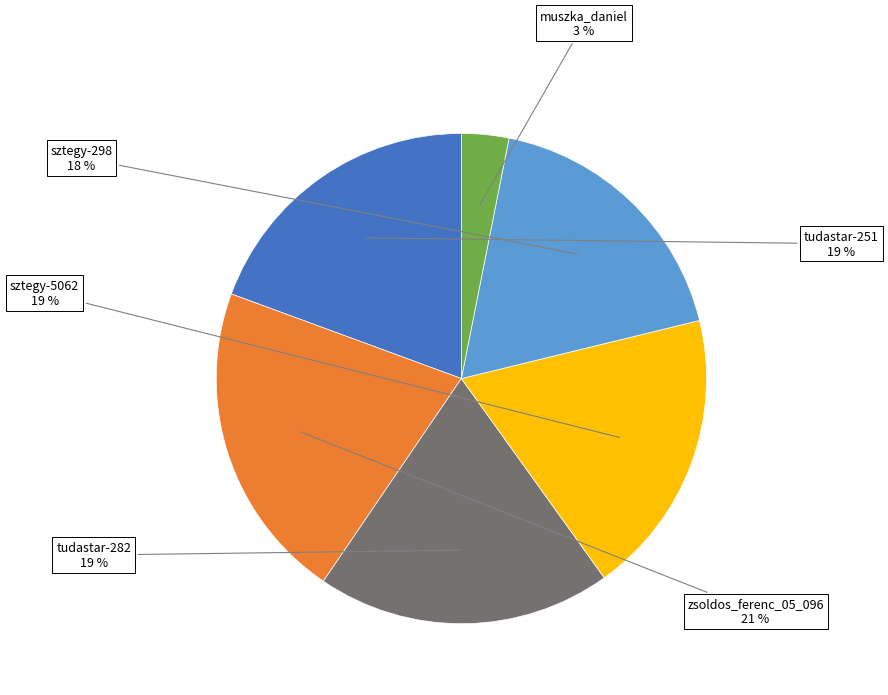

Is there a majority slice in this chart?

No